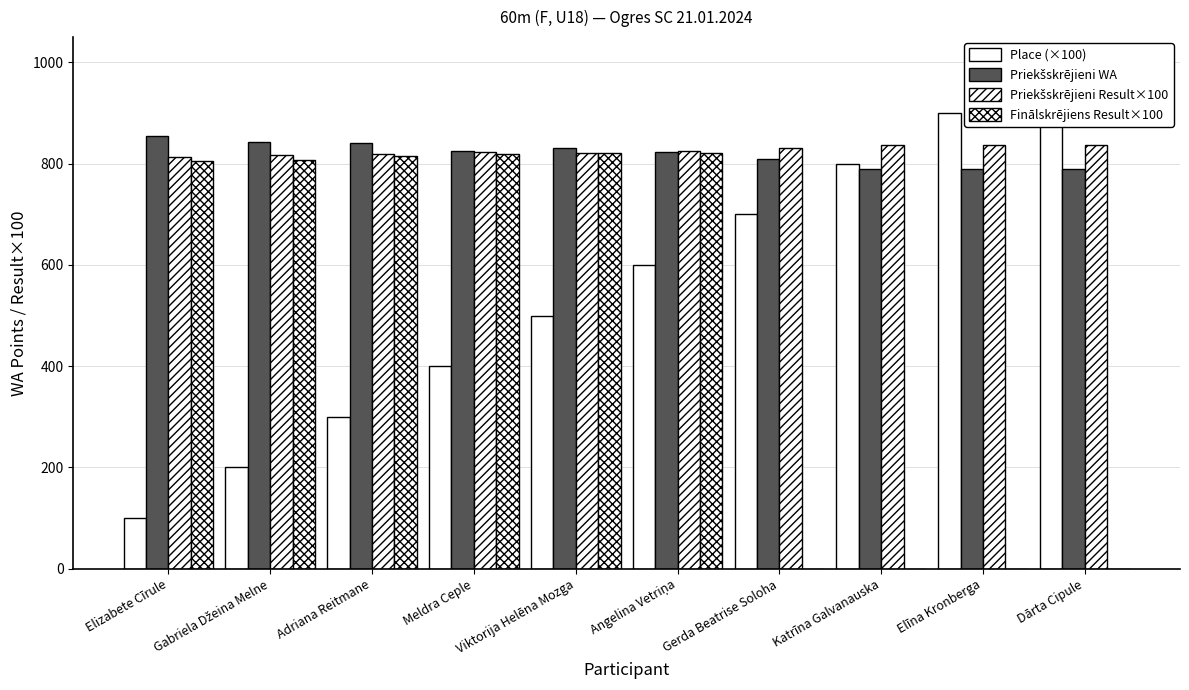

Rank the series at Gerda Beatrise Soloha from highest to lowest value.

Priekšskrējieni Result×100, Priekšskrējieni WA, Place (×100), Finālskrējiens Result×100